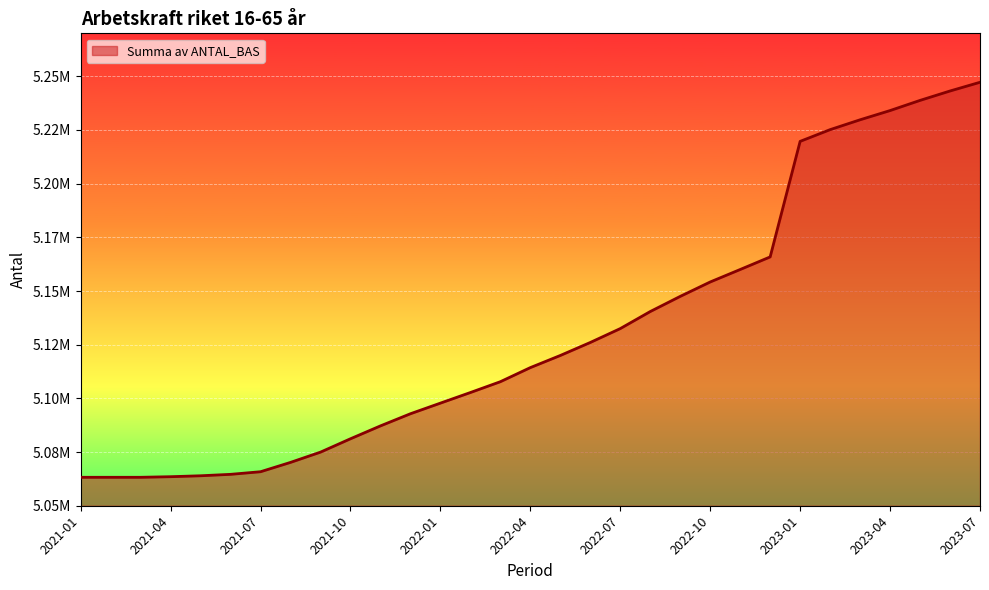

Does the chart display data point markers on the line(s)?

No